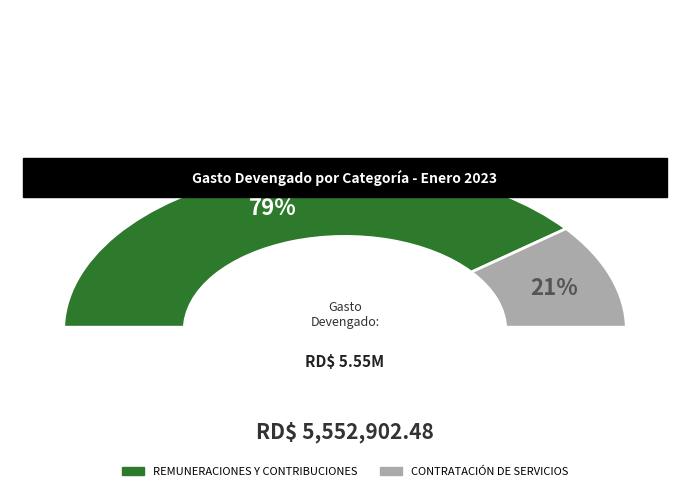

What portion of the pie excludes REMUNERACIONES Y CONTRIBUCIONES?

21.2%